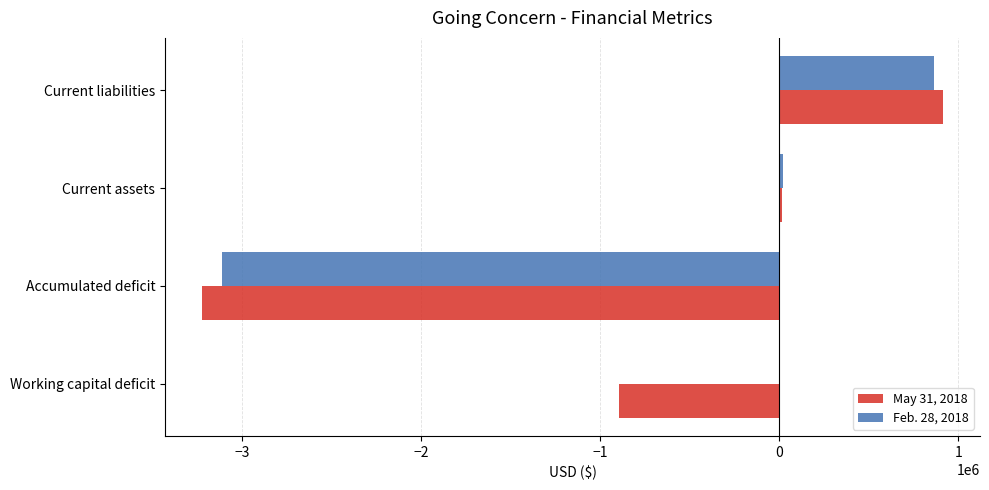

At which category does the chart reach its peak across all series?

Current liabilities